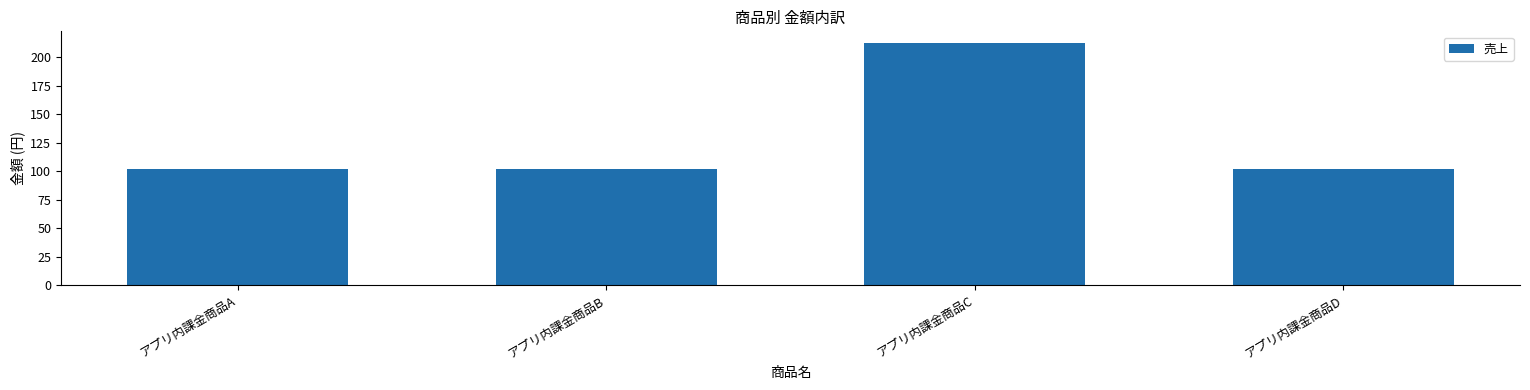

What is the smallest value displayed?

102